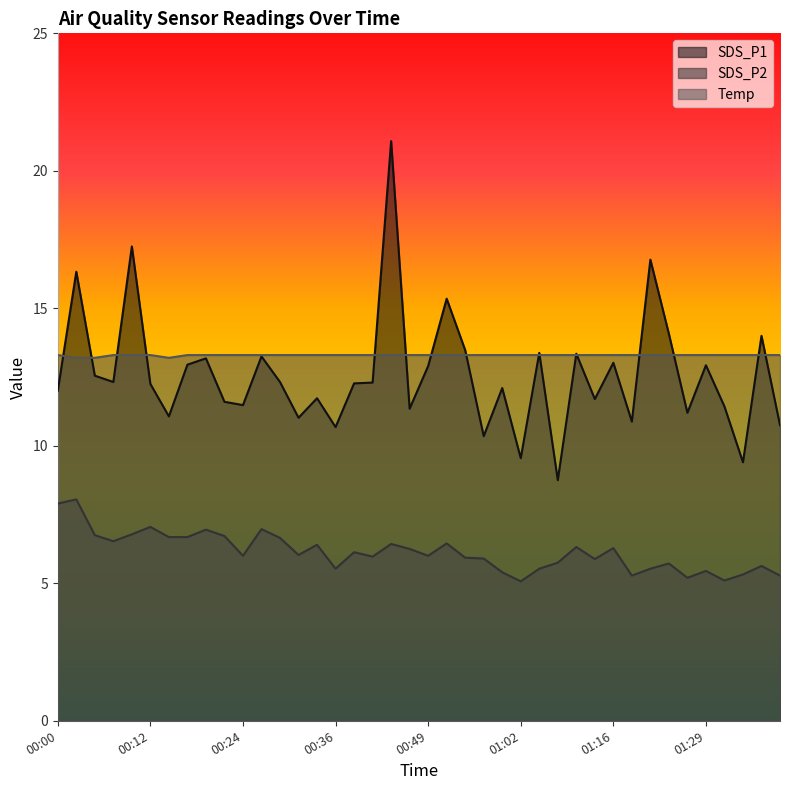

What is the label of the 26th point from the left?

01:02